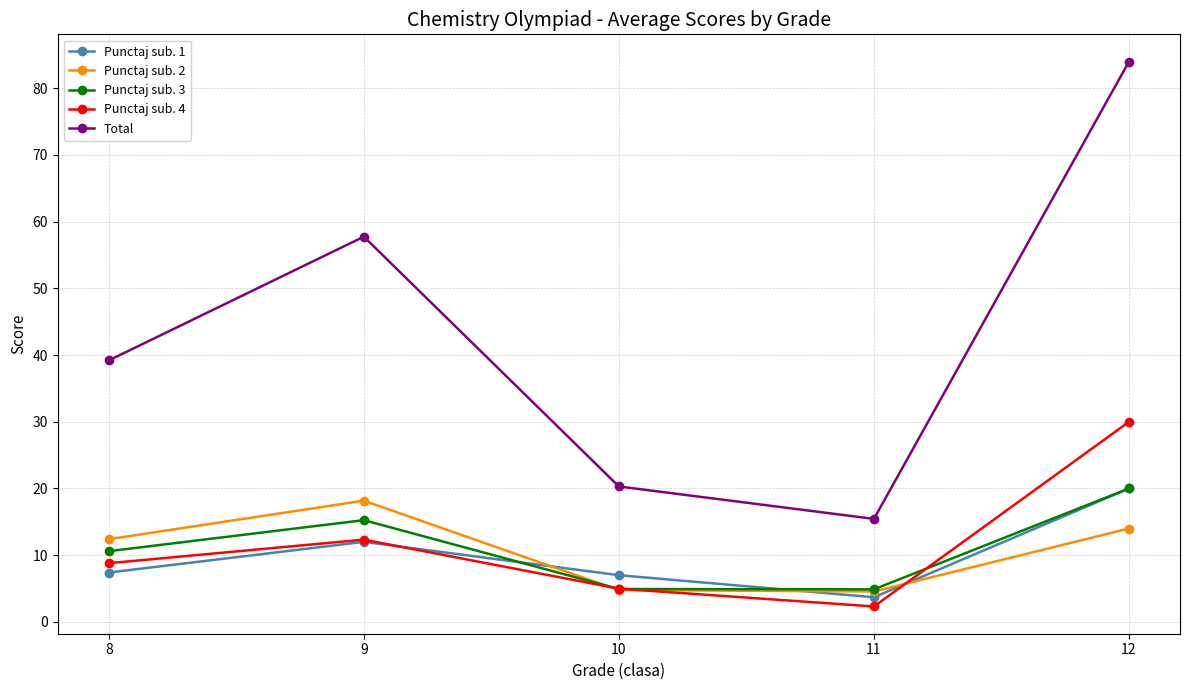

True or false: Punctaj sub. 1 and Total cross at least once.

False